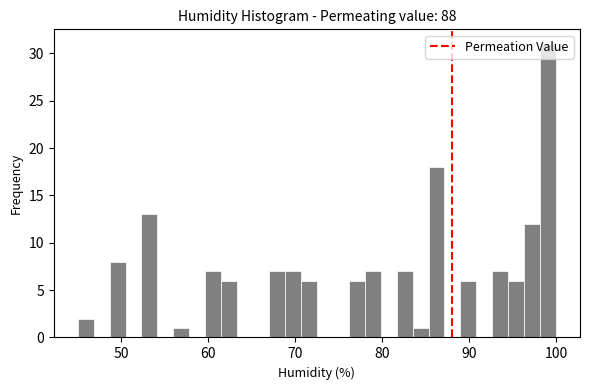

Around what value on the x-axis is the tallest bar? Give the approximate position of its centre, as read against the axis.

99